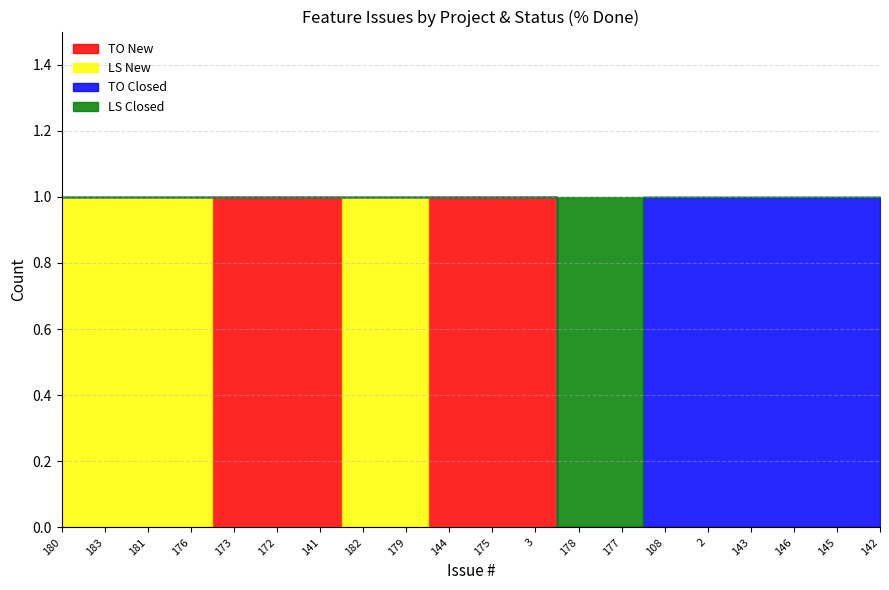

Which has a higher value, 172 or 180?

172